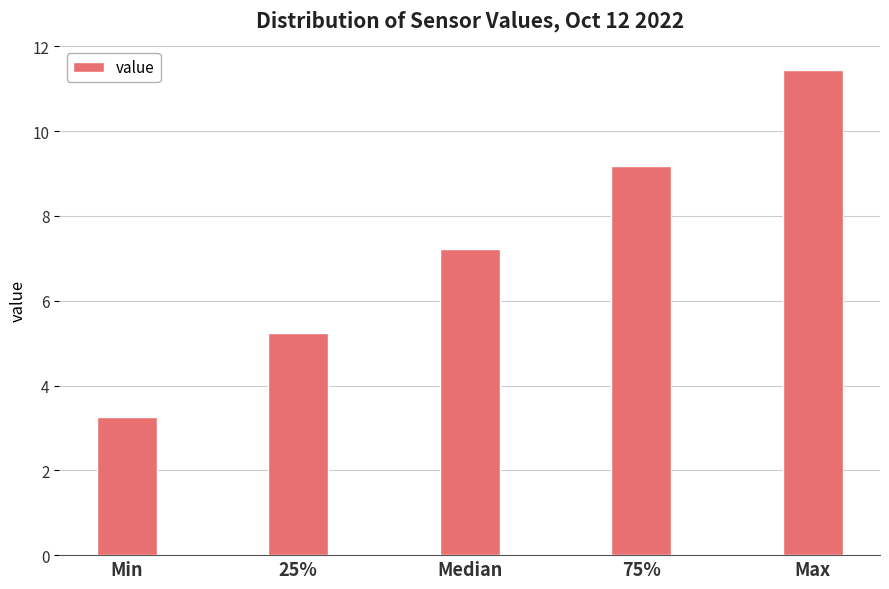

What is the average value?

7.3